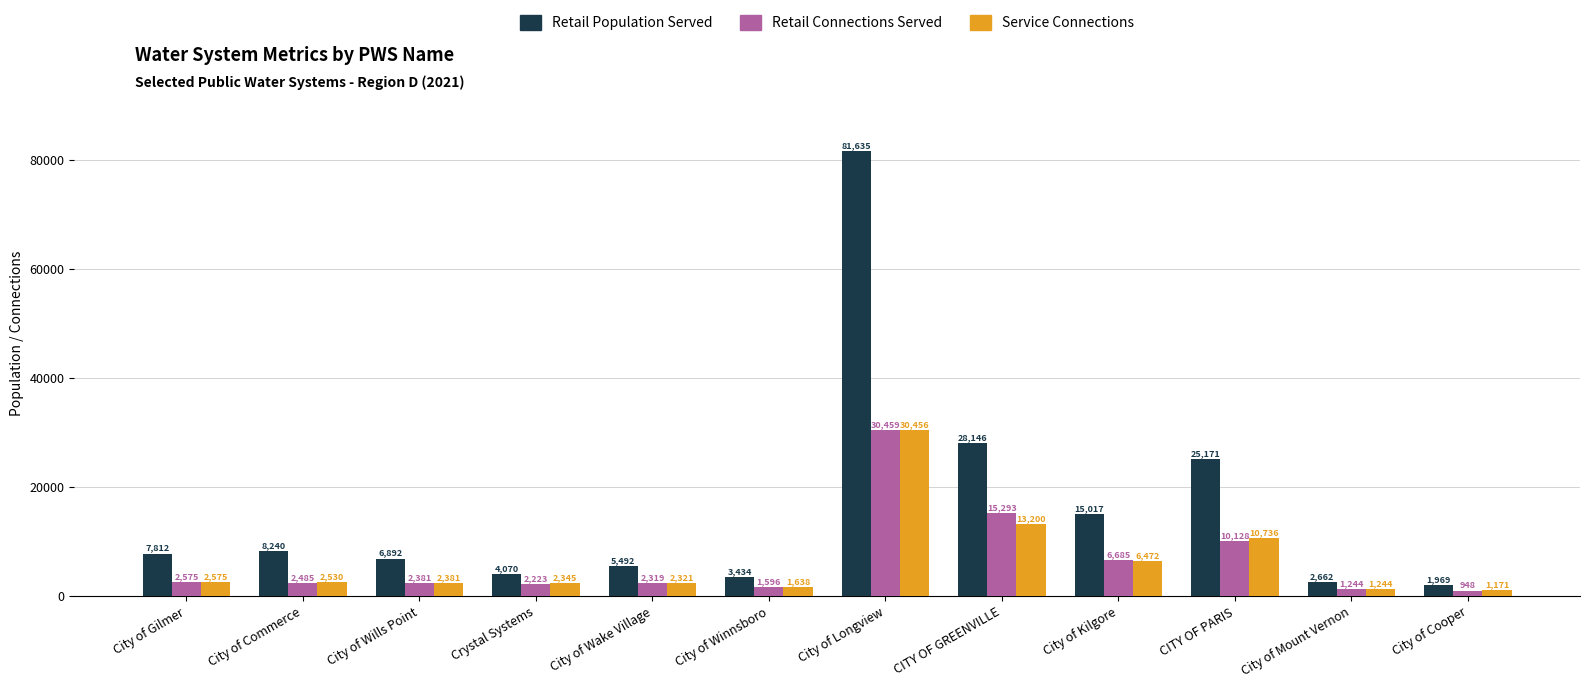

Which series has the largest total across all categories?

Retail Population Served